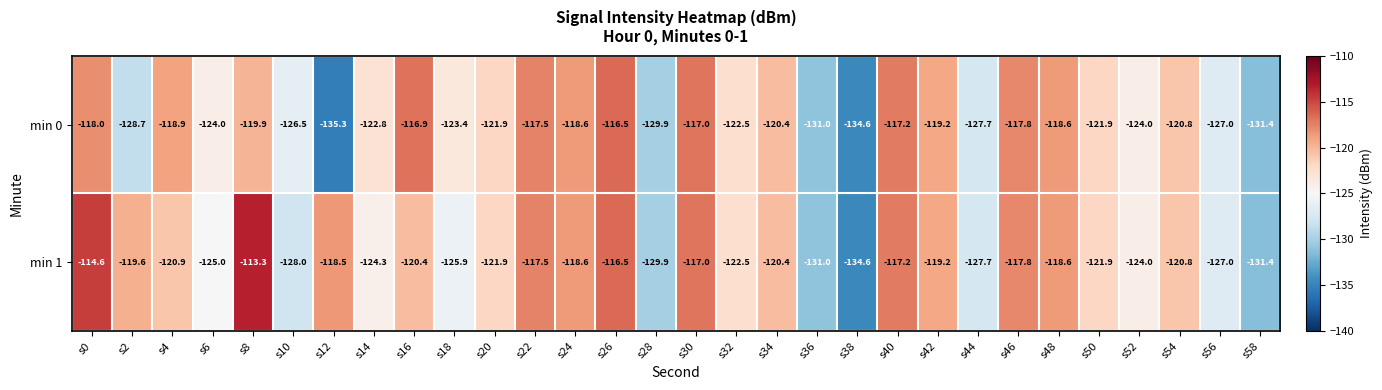

Which series has the largest total across all categories?

min 1